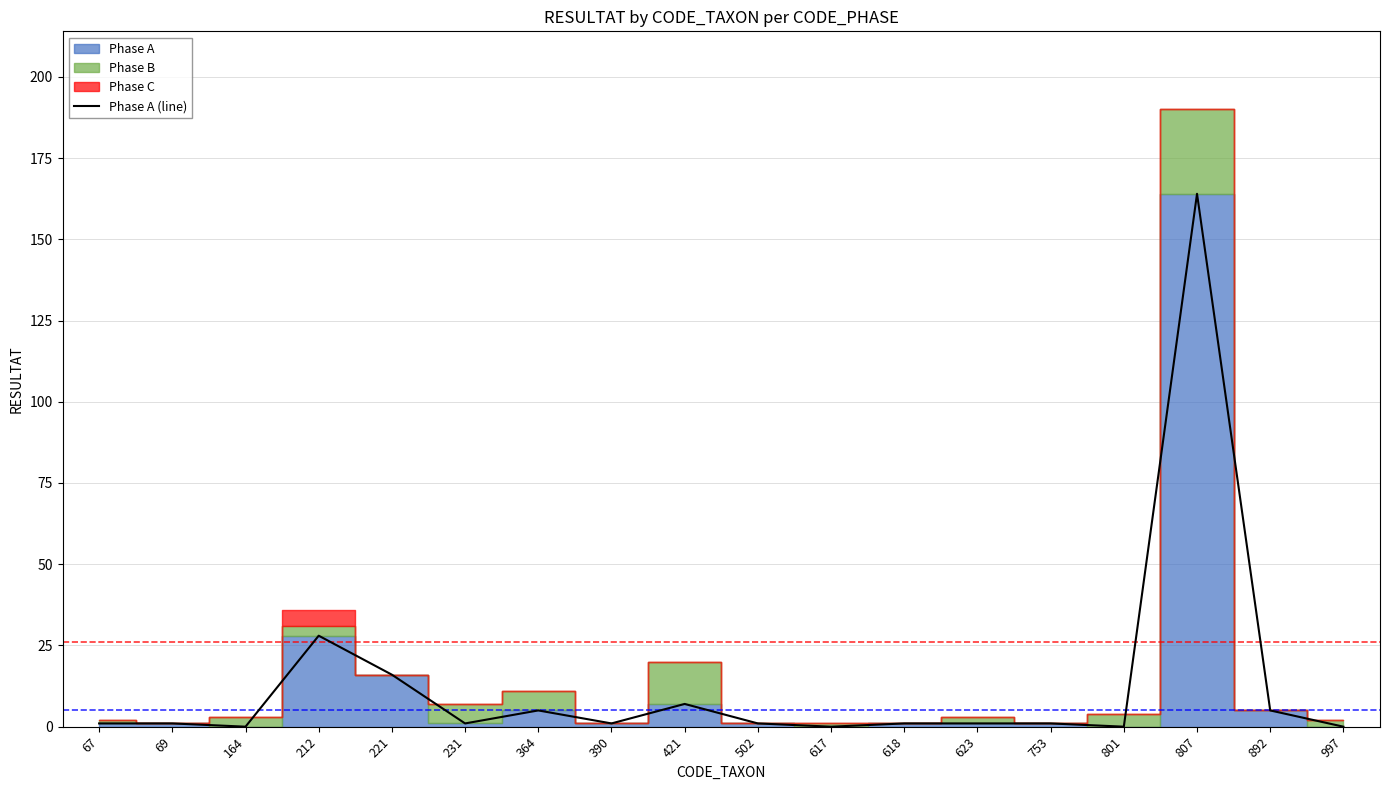

Reading right to left, list all the values displayed in this chart.

997=0	892=5	807=164	801=0	753=1	623=1	618=1	617=0	502=1	421=7	390=1	364=5	231=1	221=16	212=28	164=0	69=1	67=1